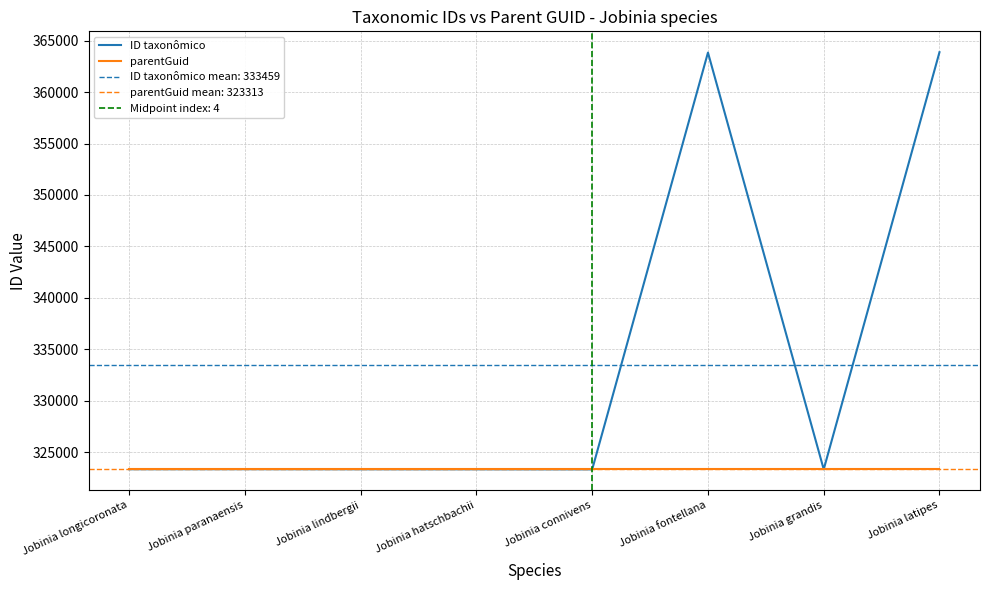

Count the number of data series in this chart.

2